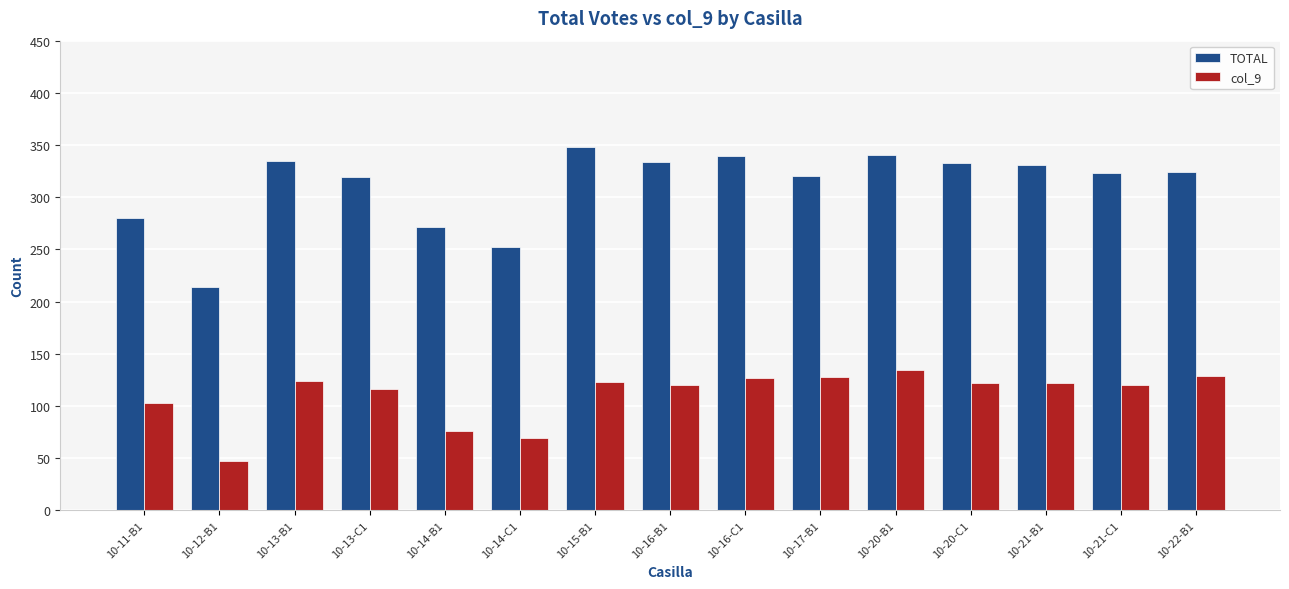

Rank the series by their maximum value, from lowest to highest.

col_9, TOTAL